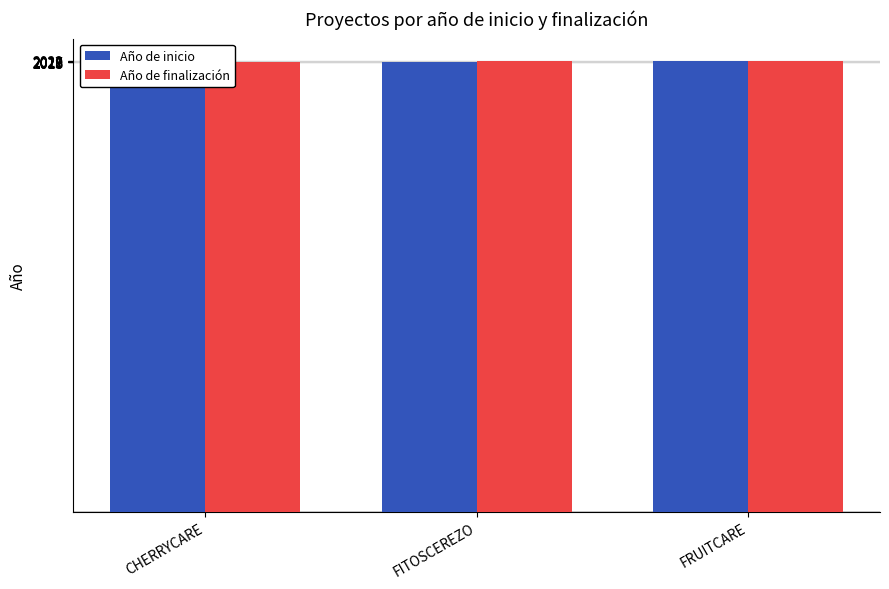

At which label does Año de finalización reach its minimum?

CHERRYCARE